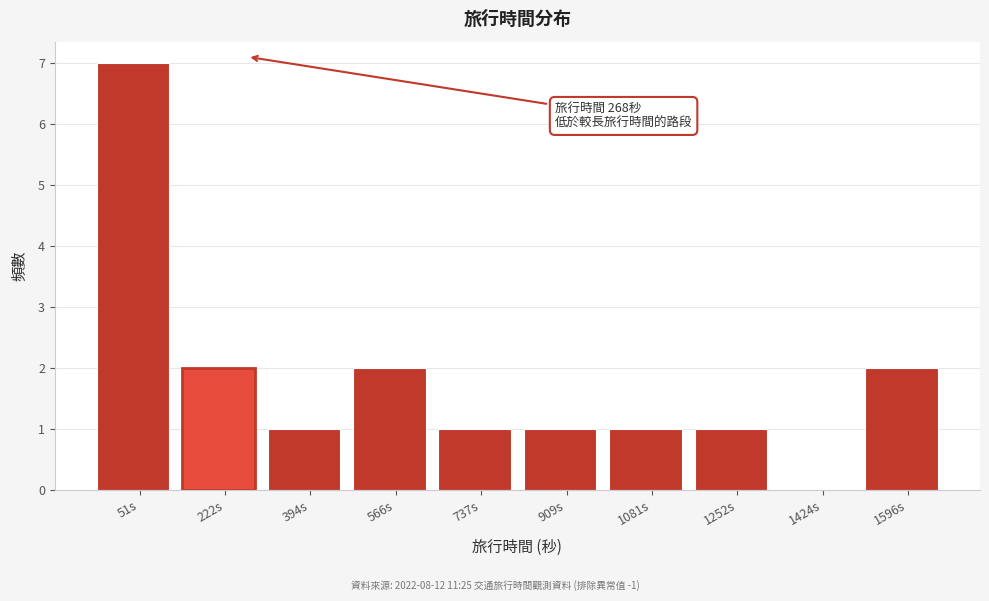

Reading left to right, extract all data points from this chart.

51s=7	222s=2	394s=1	566s=2	737s=1	909s=1	1081s=1	1252s=1	1424s=0	1596s=2